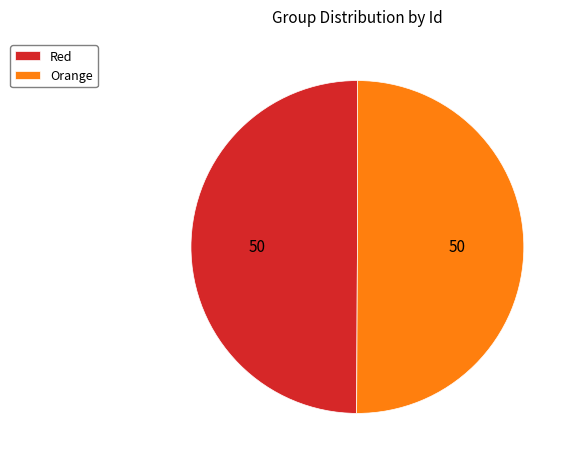

The Orange slice represents 50% of the pie. True or false?

True